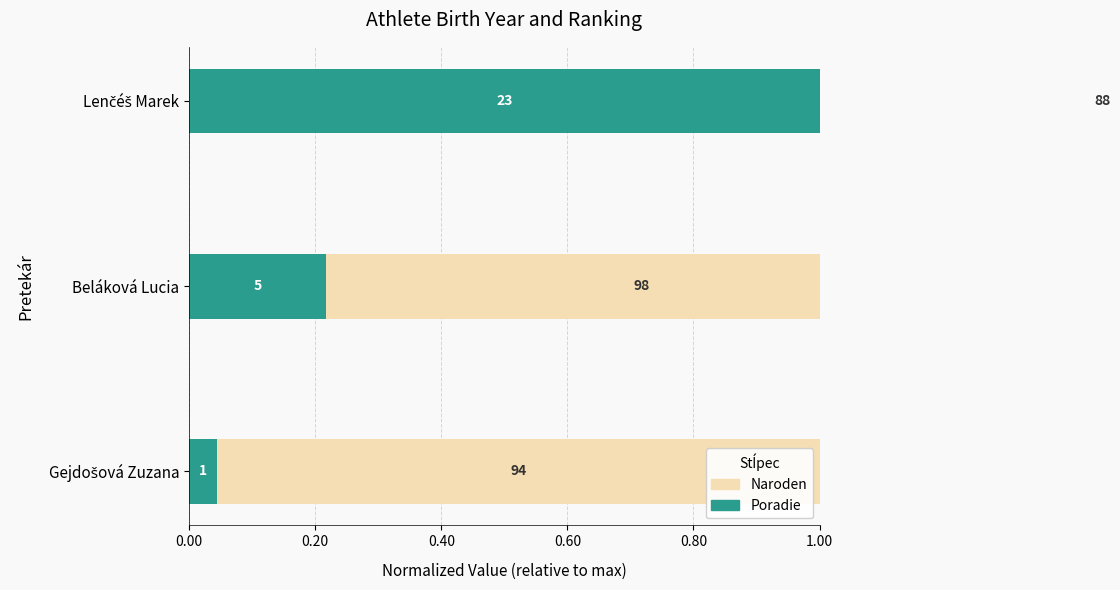

Count the number of data series in this chart.

2